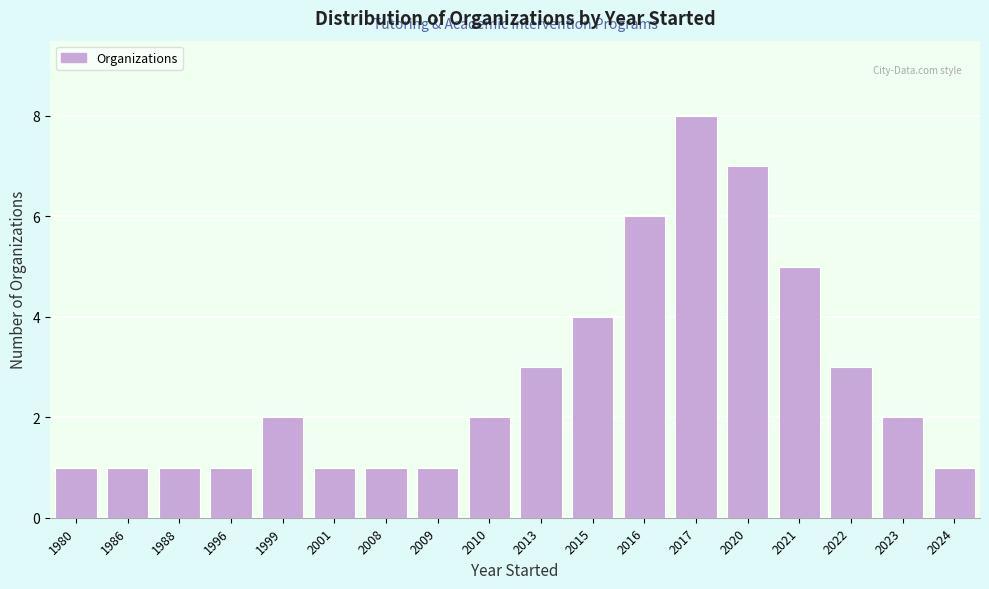

Reading left to right, extract all data points from this chart.

1980=1	1986=1	1988=1	1996=1	1999=2	2001=1	2008=1	2009=1	2010=2	2013=3	2015=4	2016=6	2017=8	2020=7	2021=5	2022=3	2023=2	2024=1